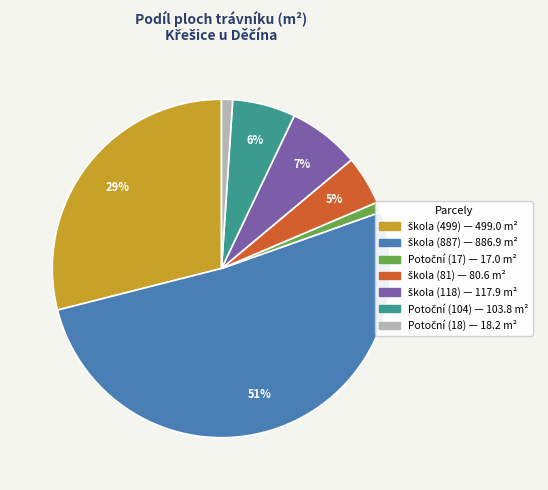

To the nearest percent, what is the difference between the largest and smallest slice percentages?

50%